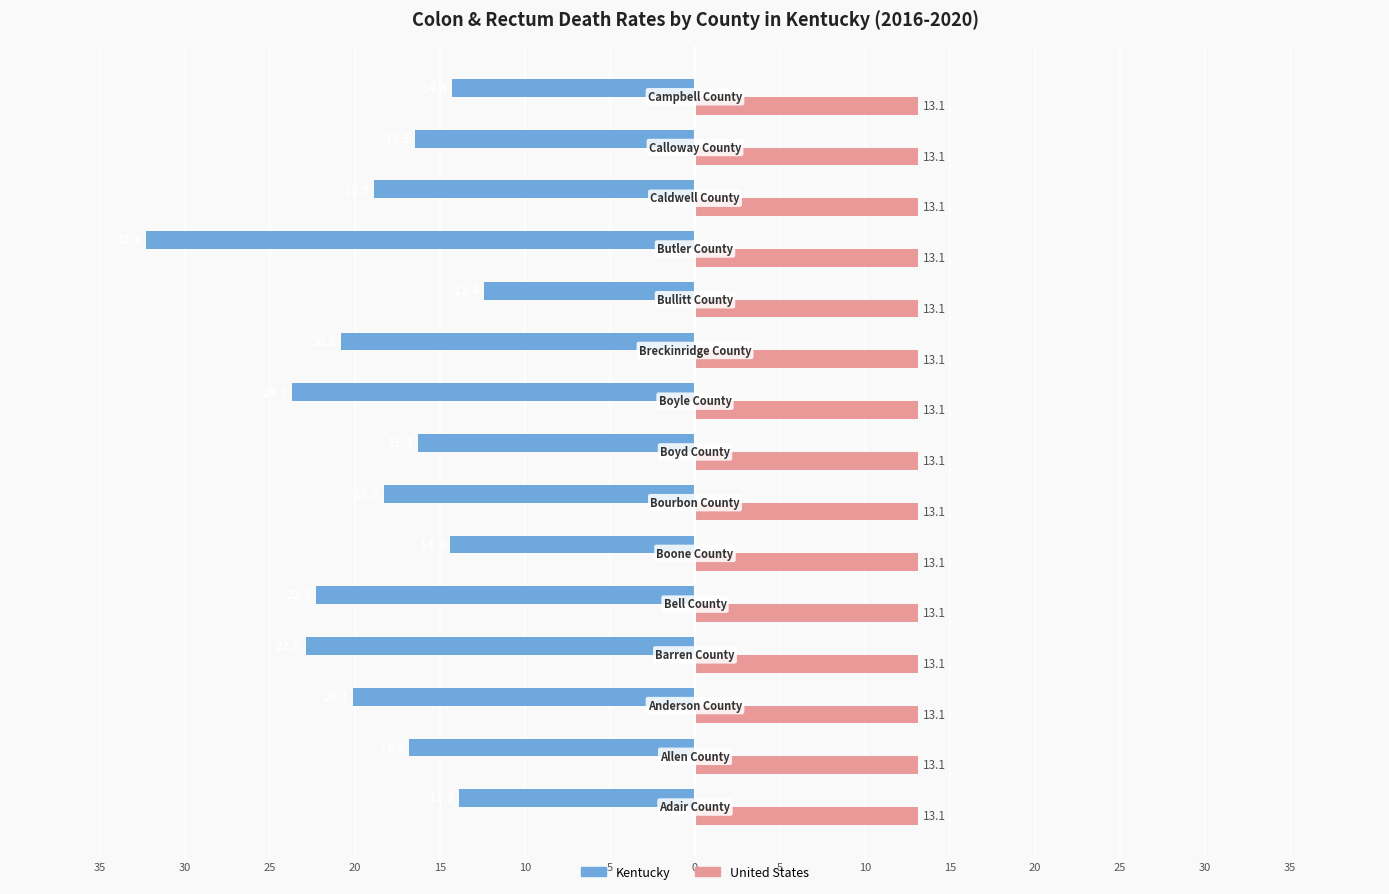

Reading left to right, what are all the values shown in this chart?

Kentucky: -13.9	-16.8	-20.1	-22.9	-22.3	-14.4	-18.3	-16.3	-23.7	-20.8	-12.4	-32.3	-18.9	-16.5	-14.3
United States: 0.3	0.3	0.3	0.3	0.3	0.3	0.3	0.3	0.3	0.3	0.3	0.3	0.3	0.3	0.3